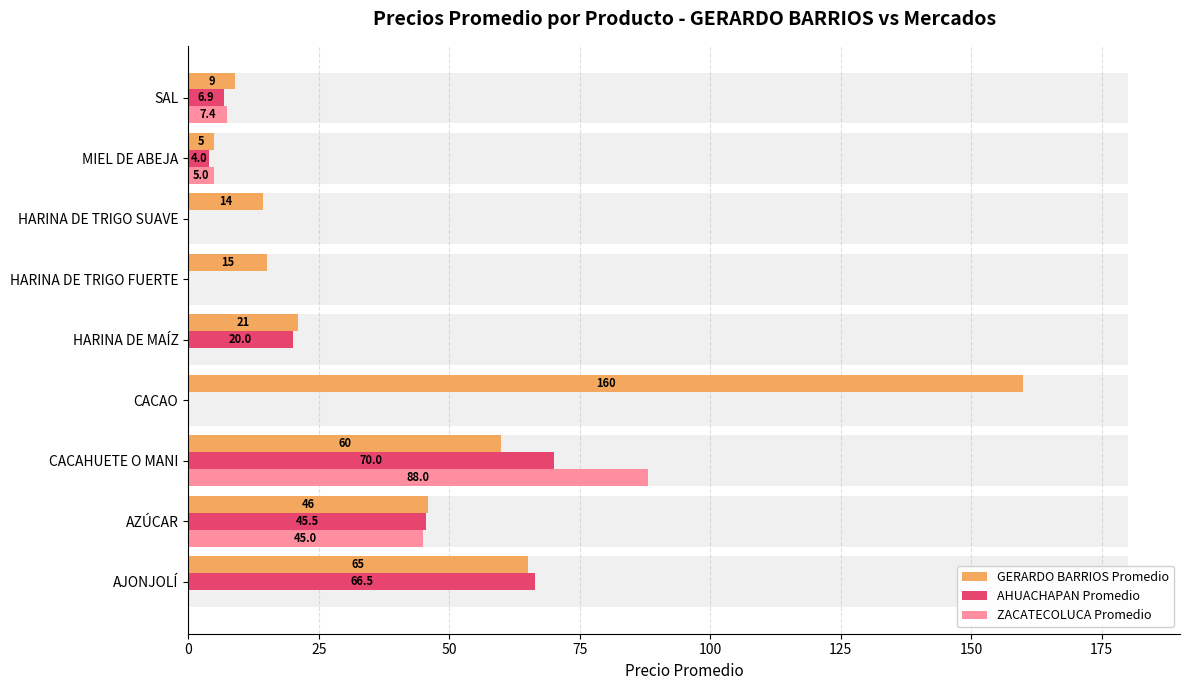

Which has a higher value, SAL or HARINA DE TRIGO FUERTE?

HARINA DE TRIGO FUERTE